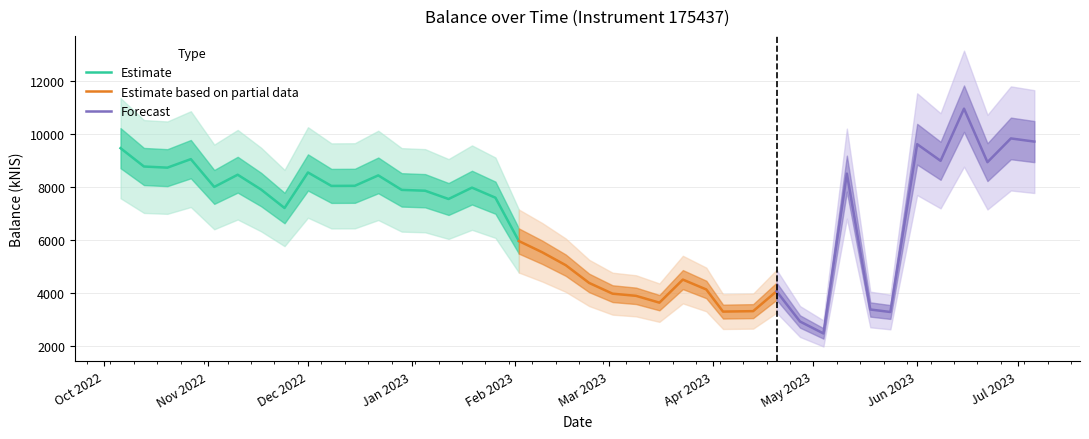

How many categories are shown in the chart?

40